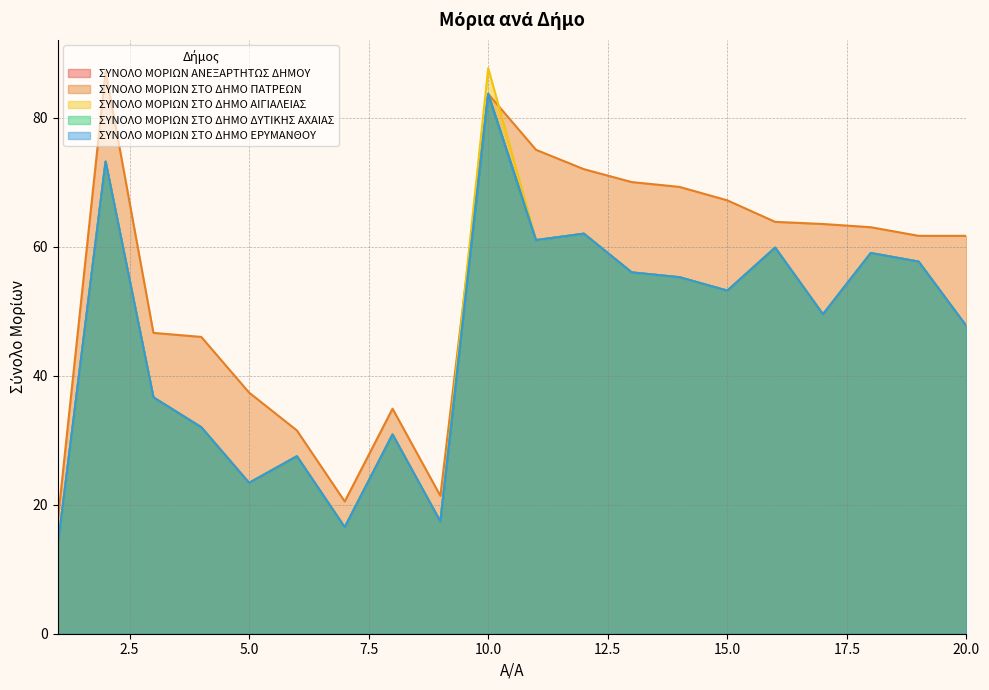

How many lines are shown in the chart?

5